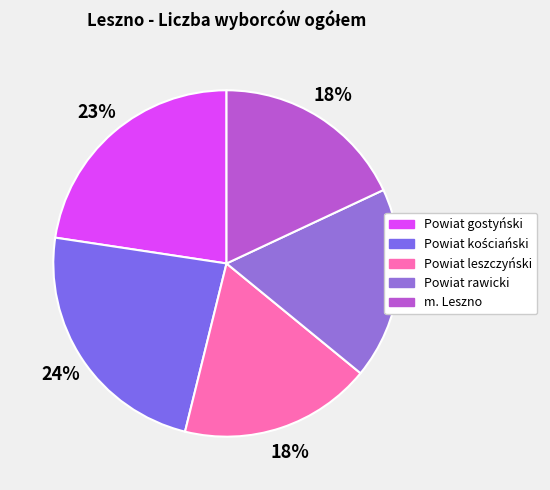

Is Powiat gostyński the majority of the pie?

No